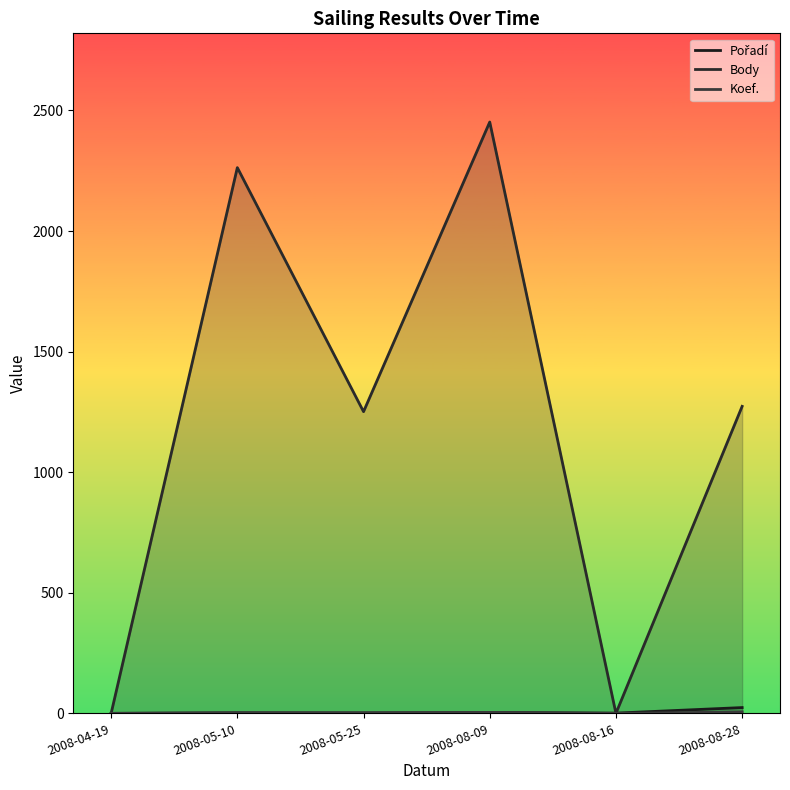

What is the average value of the Body series?

1206